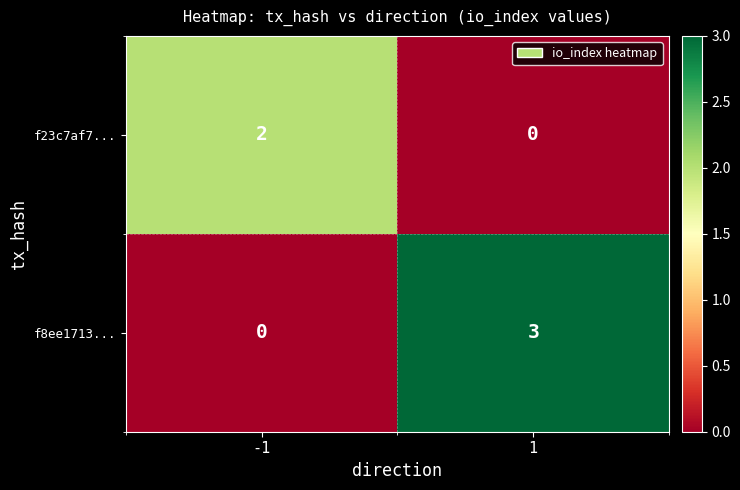

What is the highest value of the f8ee1713... series?

3